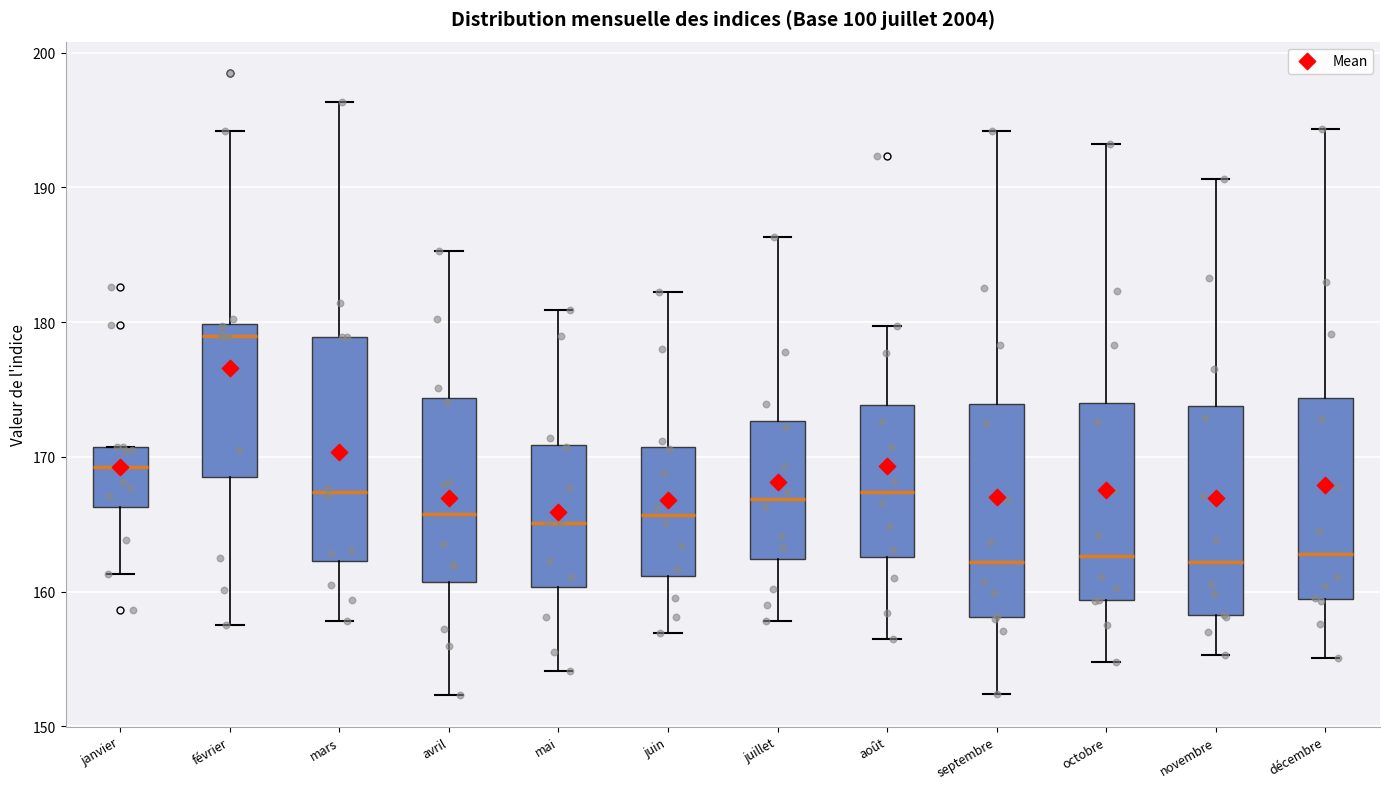

Which box has the highest median line?

février